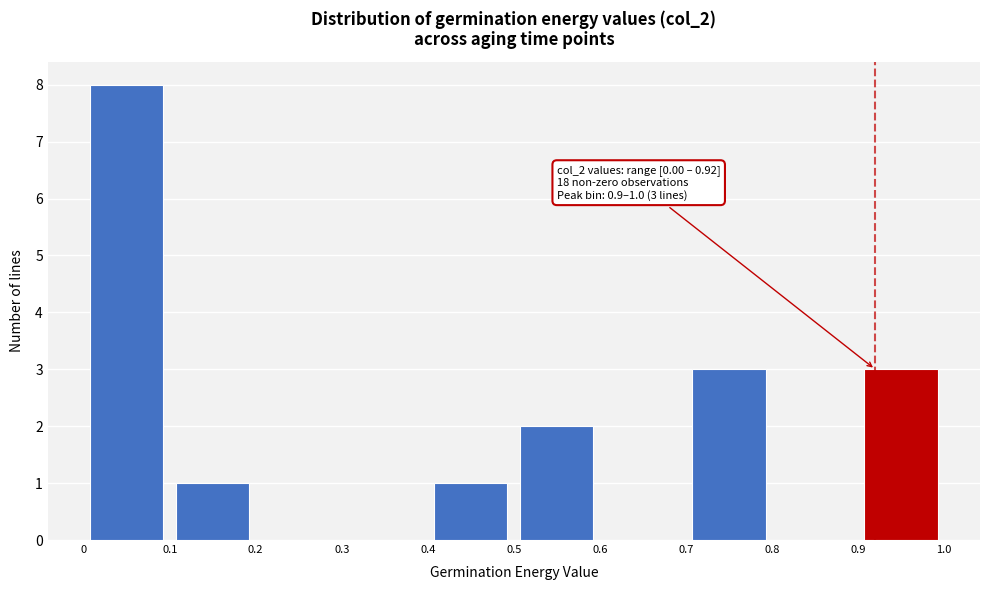

Over which range of the x-axis is the bar tallest?

0 to 0.1